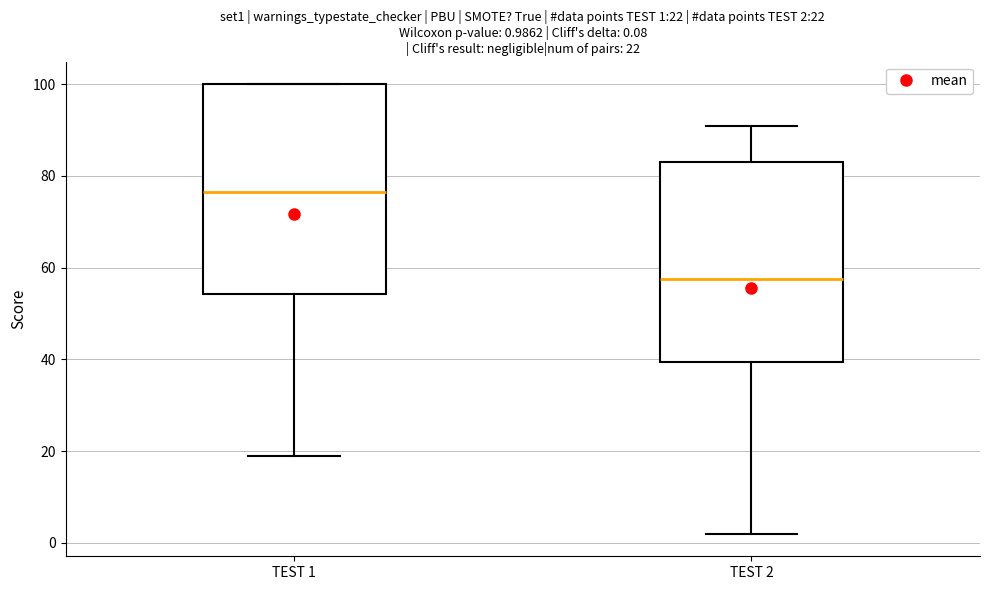

Which box has the highest median line?

TEST 1